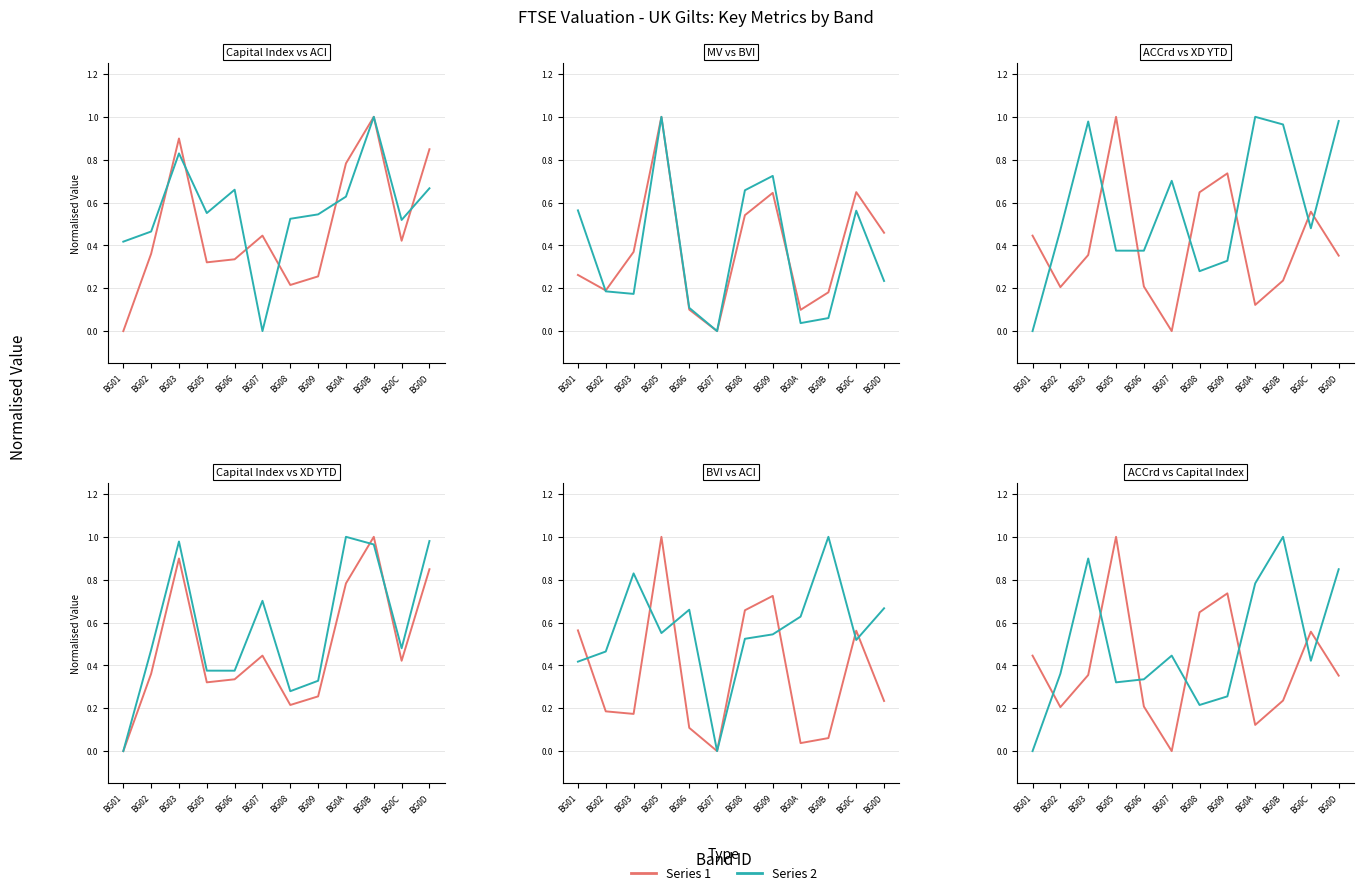

What is the average value of the ACCrd series?

0.4